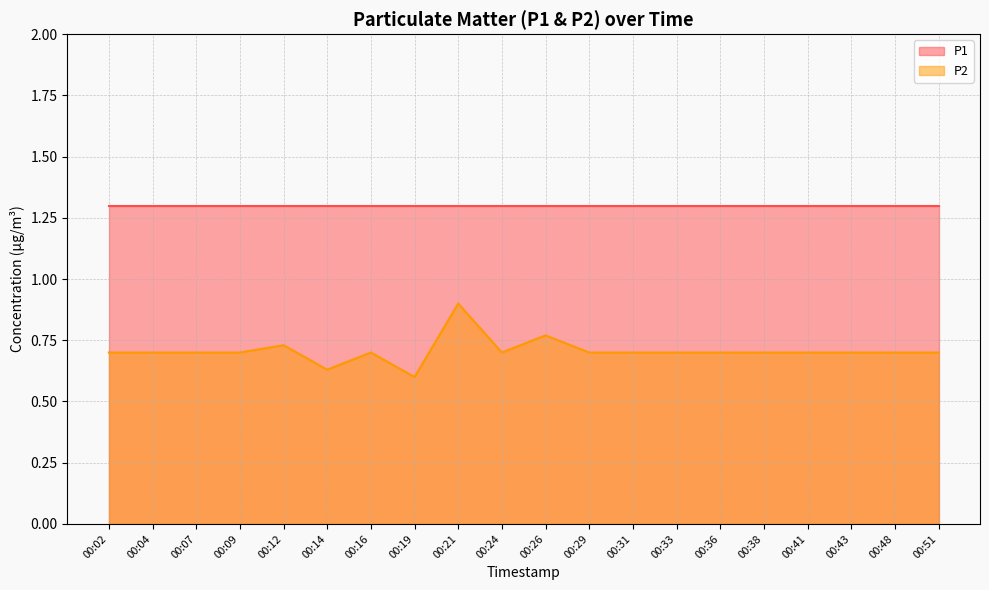

Reading left to right, extract all data points from this chart.

0.7	0.7	0.7	0.7	0.7	0.6	0.7	0.6	0.9	0.7	0.8	0.7	0.7	0.7	0.7	0.7	0.7	0.7	0.7	0.7